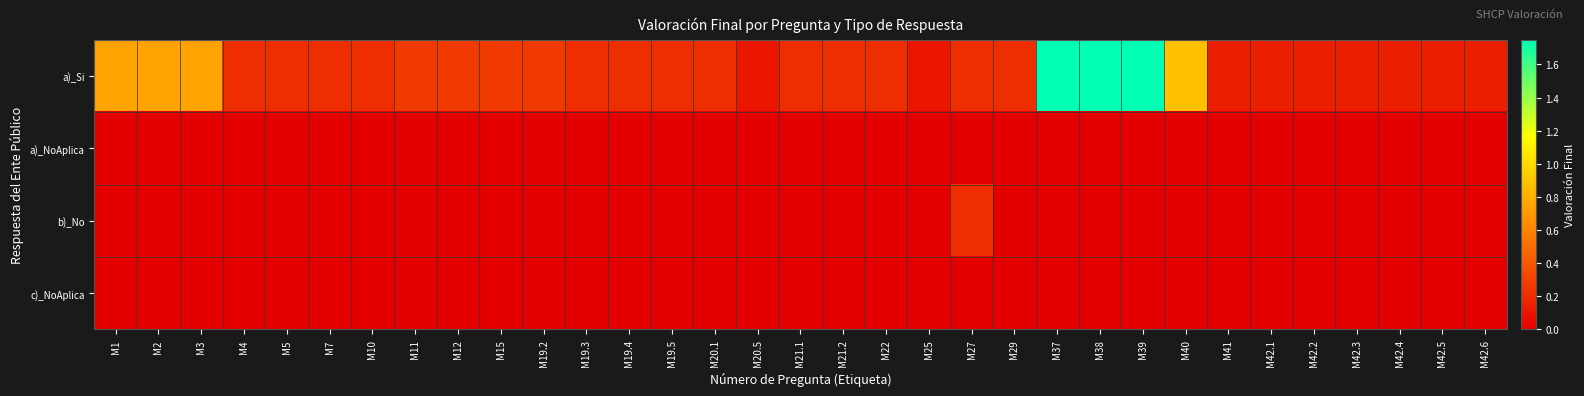

Between M1 and M39, which is larger?

M39